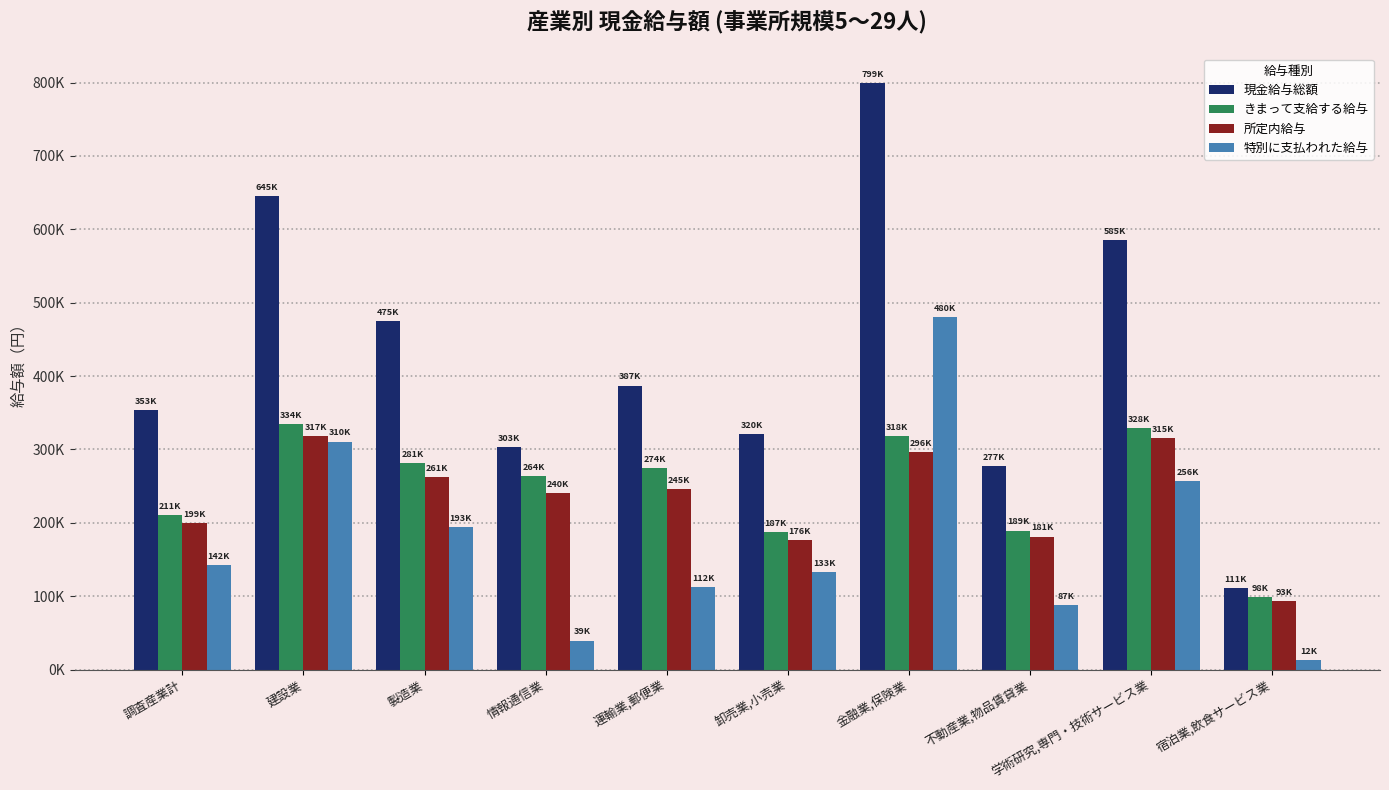

What is the sum of the 特別に支払われた給与 values at 情報通信業 and 運輸業,郵便業?

151969